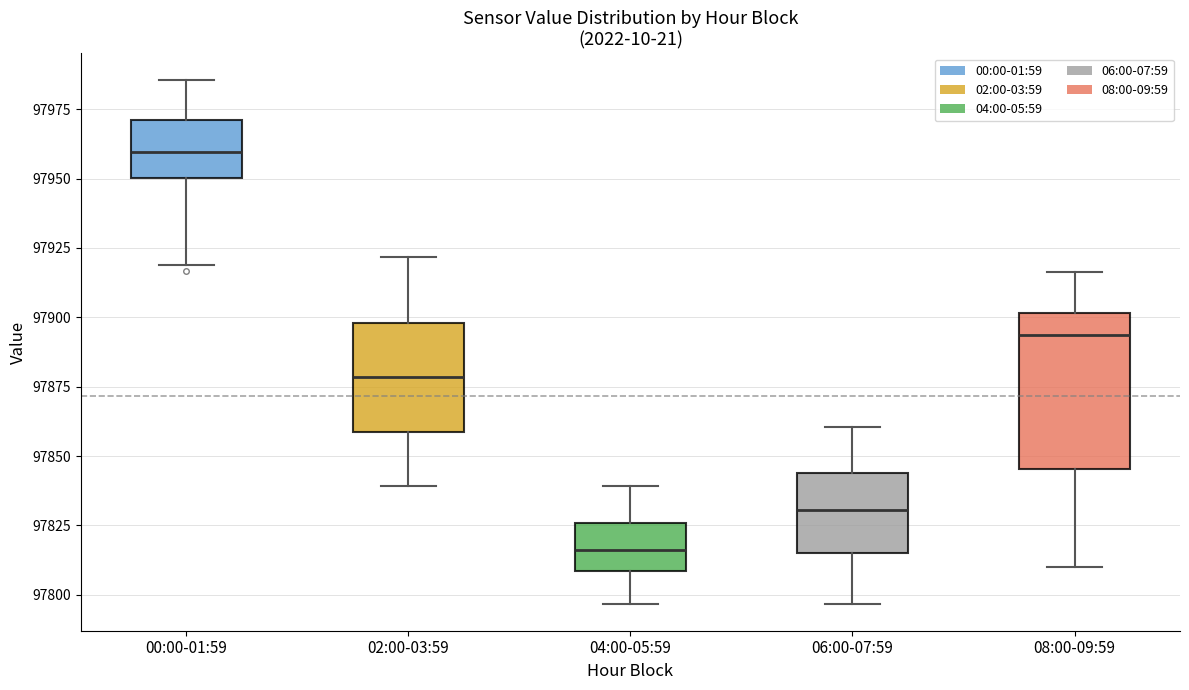

Where does the median line of the box for 02:00-03:59 sit on the y-axis? The values are not printed on the chart, so give them approximately, as read against the axis.

97880